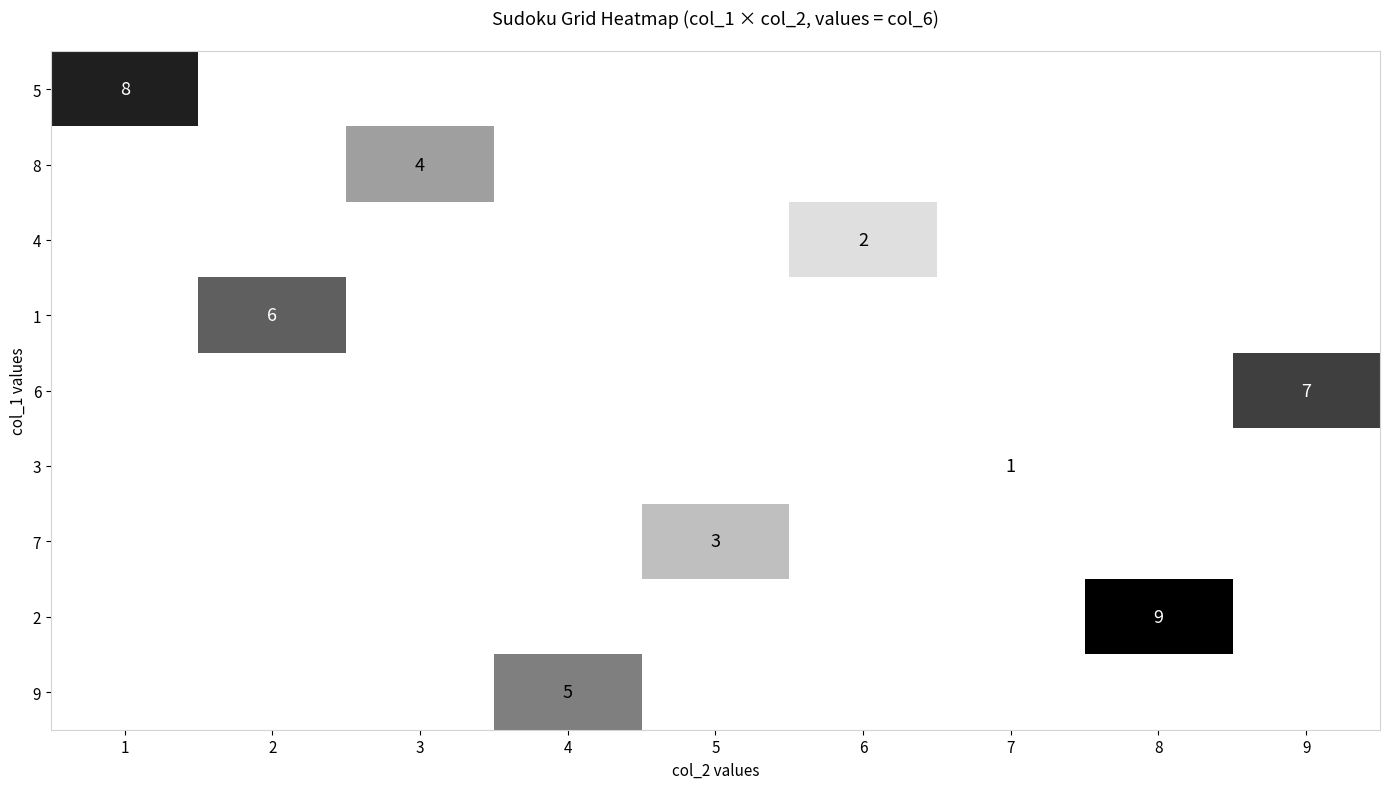

The 4 series shows 2 at 6. True or false?

True